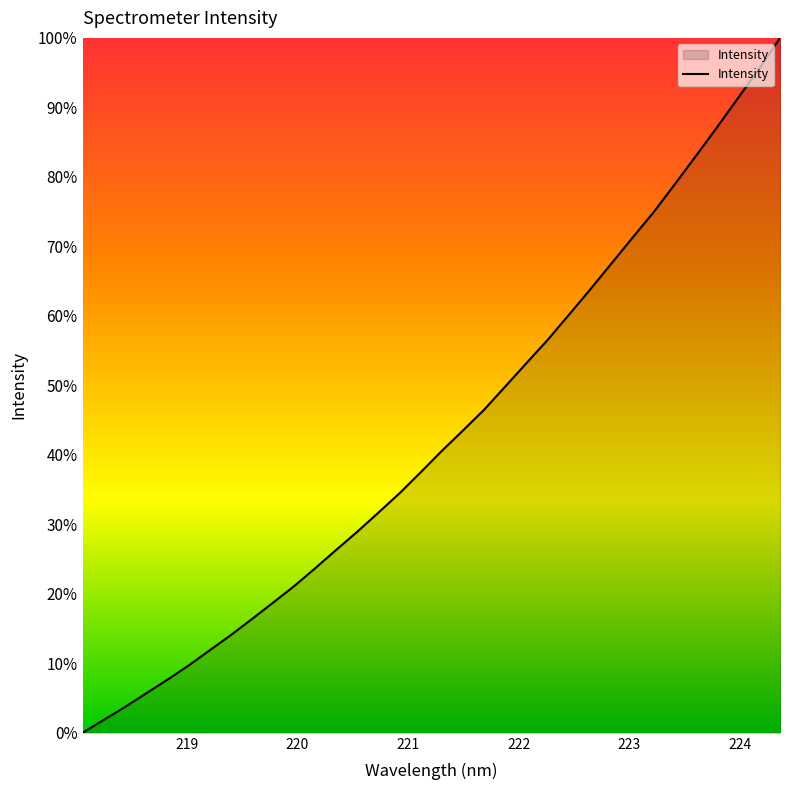

What is the greatest value displayed?

100.0